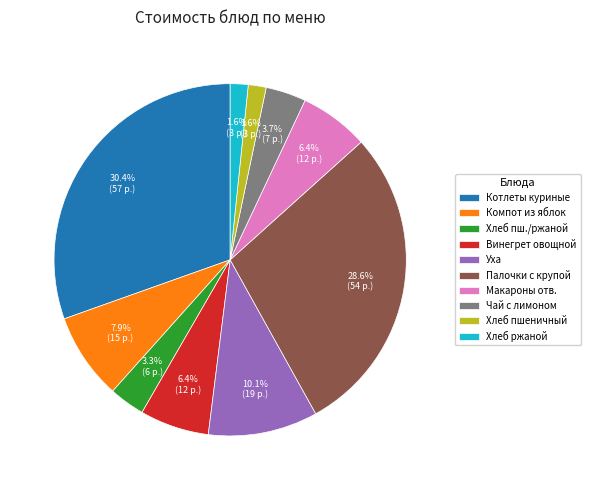

Which has a higher value, Хлеб пшеничный or Хлеб пш./ржаной?

Хлеб пш./ржаной